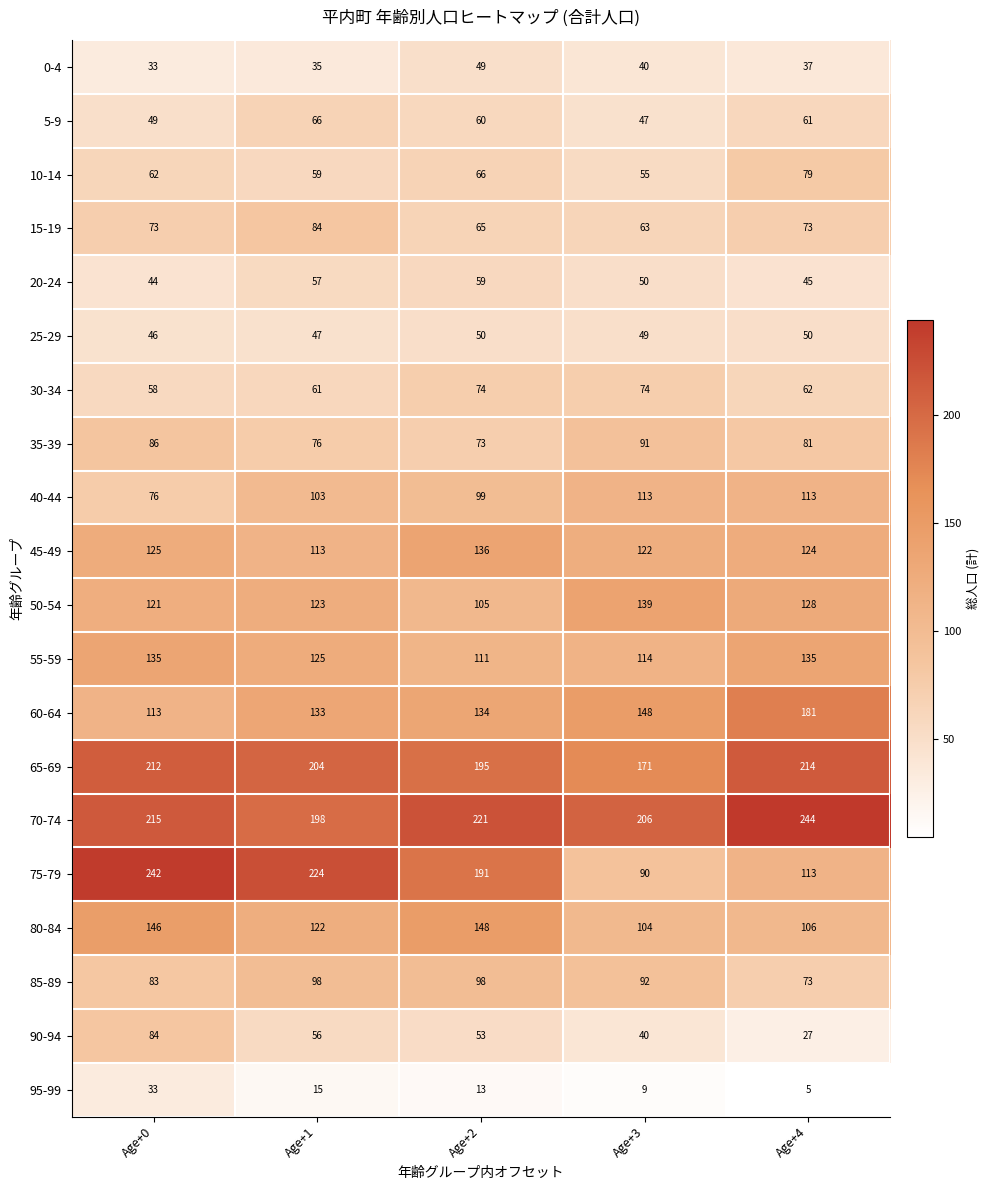

True or false: 35-39 has a value of 76 at Age+1.

True